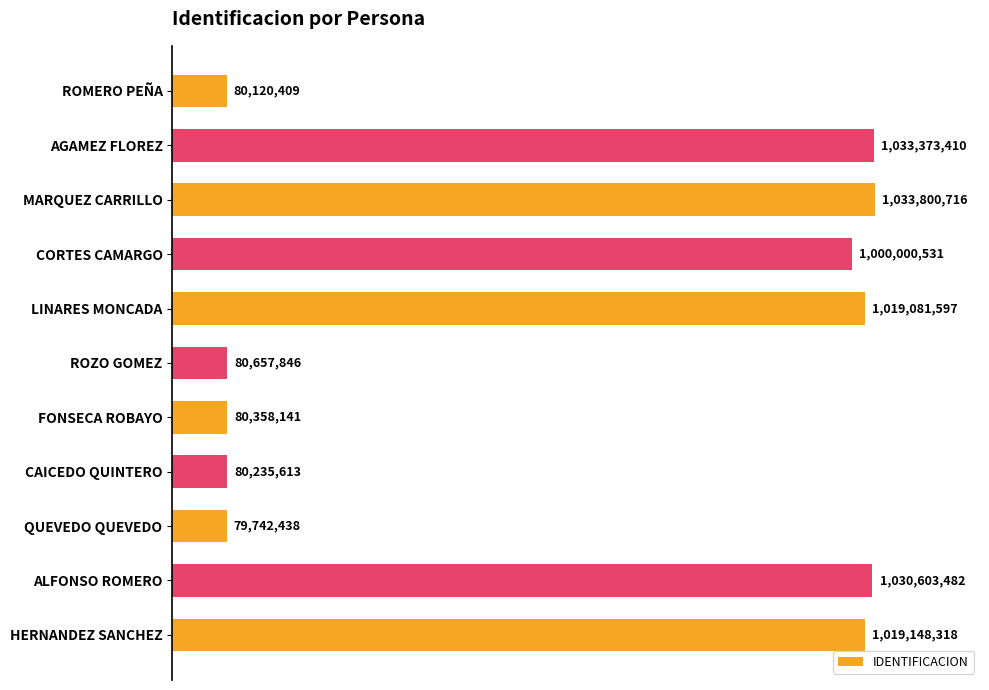

List the labels in order of value, smallest first.

QUEVEDO QUEVEDO, ROMERO PEÑA, CAICEDO QUINTERO, FONSECA ROBAYO, ROZO GOMEZ, CORTES CAMARGO, LINARES MONCADA, HERNANDEZ SANCHEZ, ALFONSO ROMERO, AGAMEZ FLOREZ, MARQUEZ CARRILLO